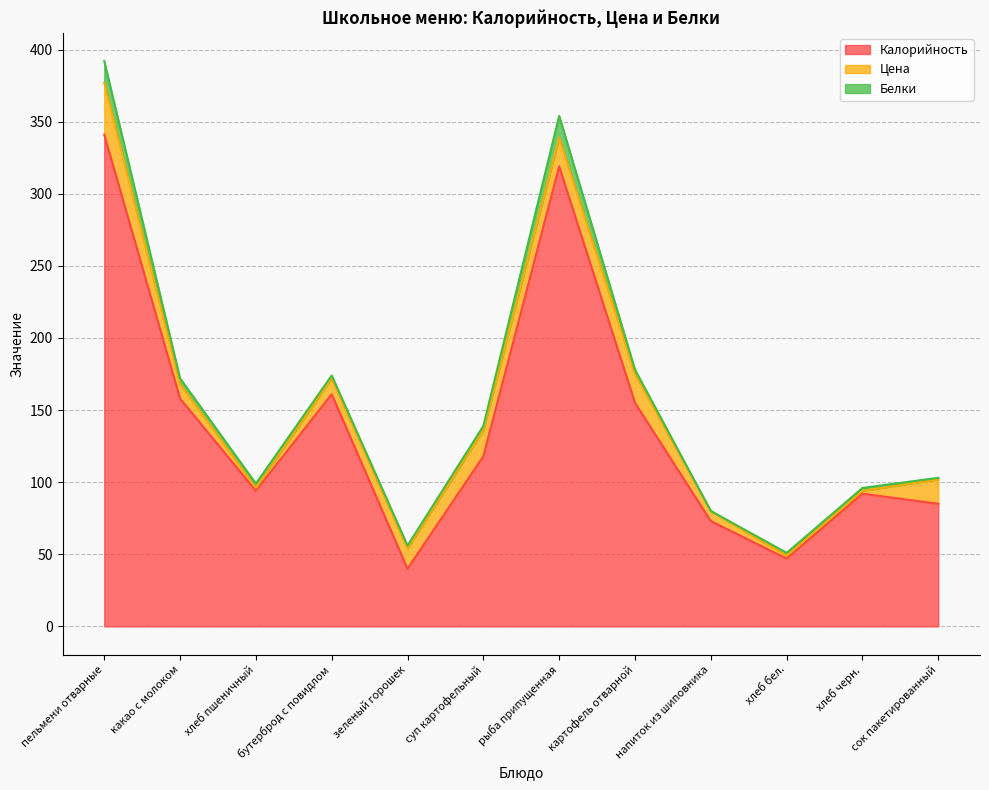

At how many categories does at least one series exceed 82?

9